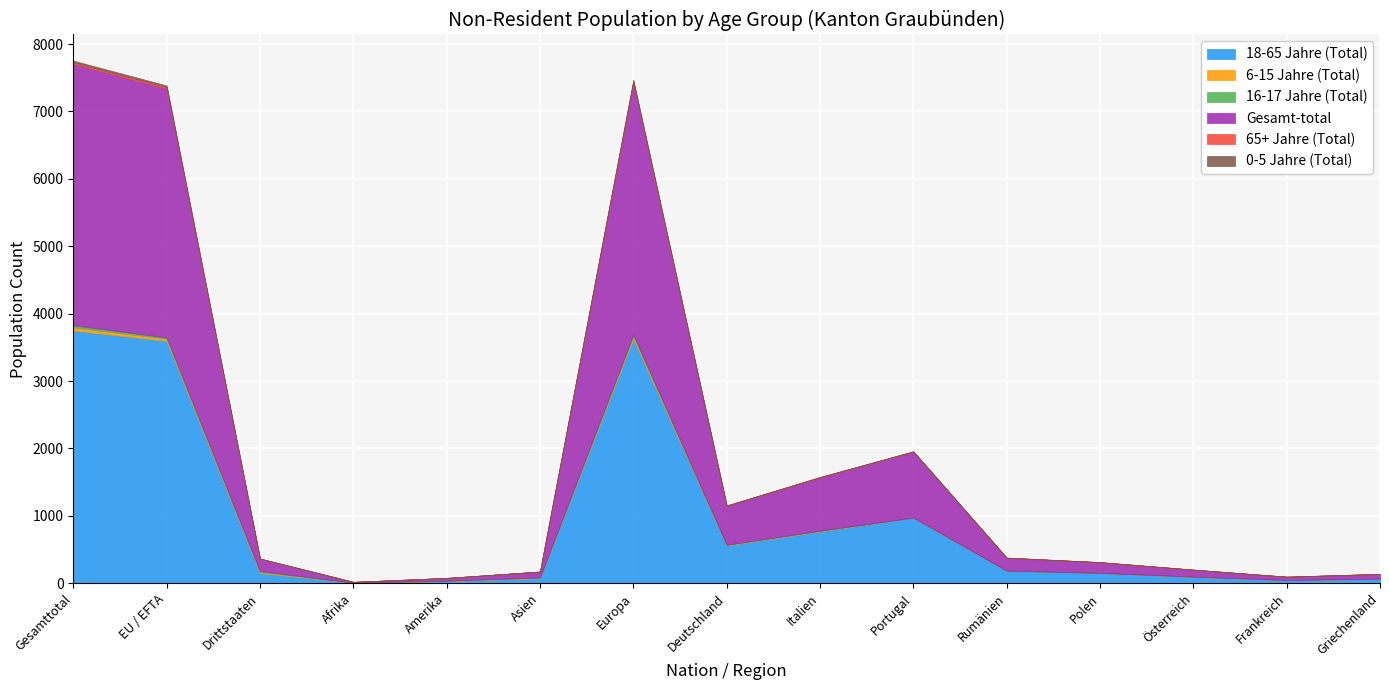

Rank the series by their maximum value, from lowest to highest.

65+ Jahre (Total), 0-5 Jahre (Total), 16-17 Jahre (Total), 6-15 Jahre (Total), 18-65 Jahre (Total), Gesamt-total